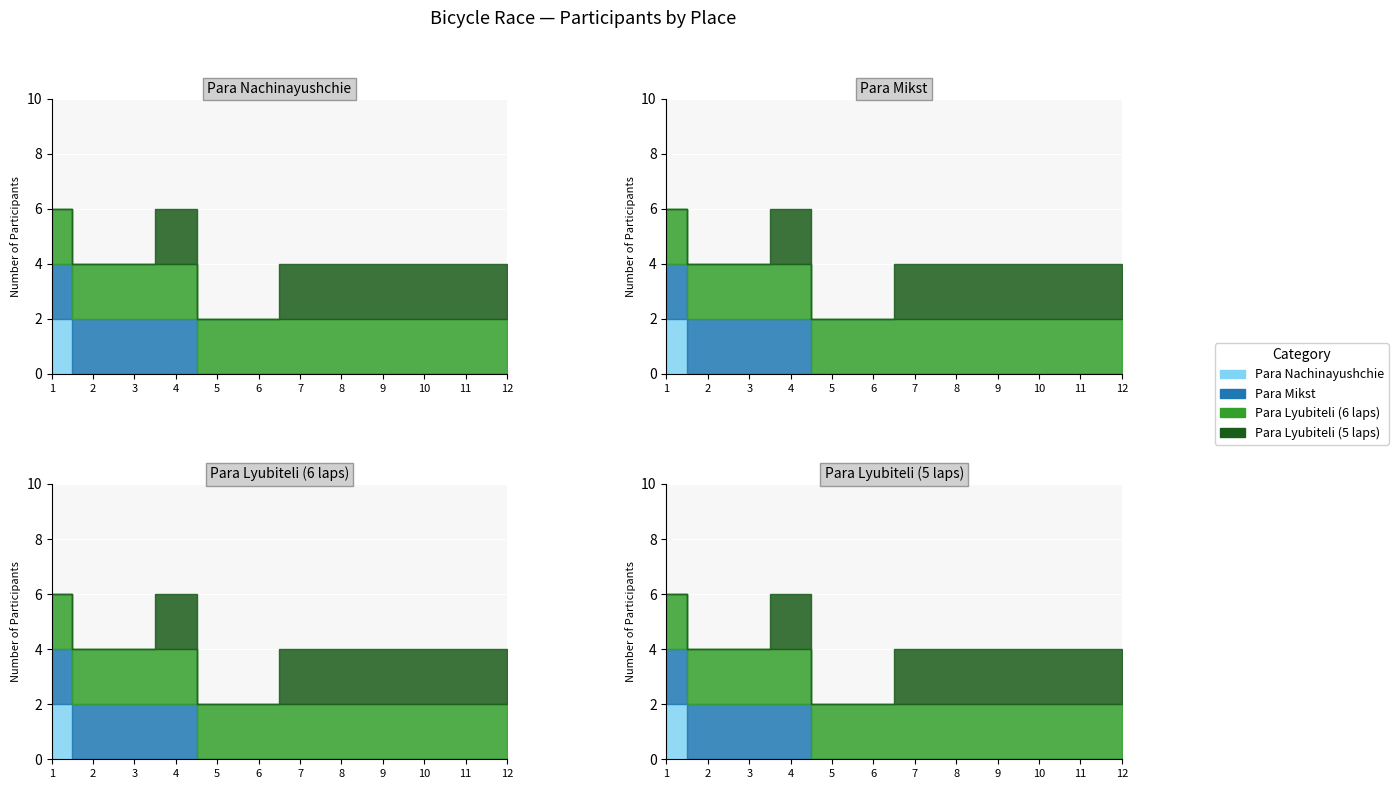

Between 1 and 2, which is larger?

1